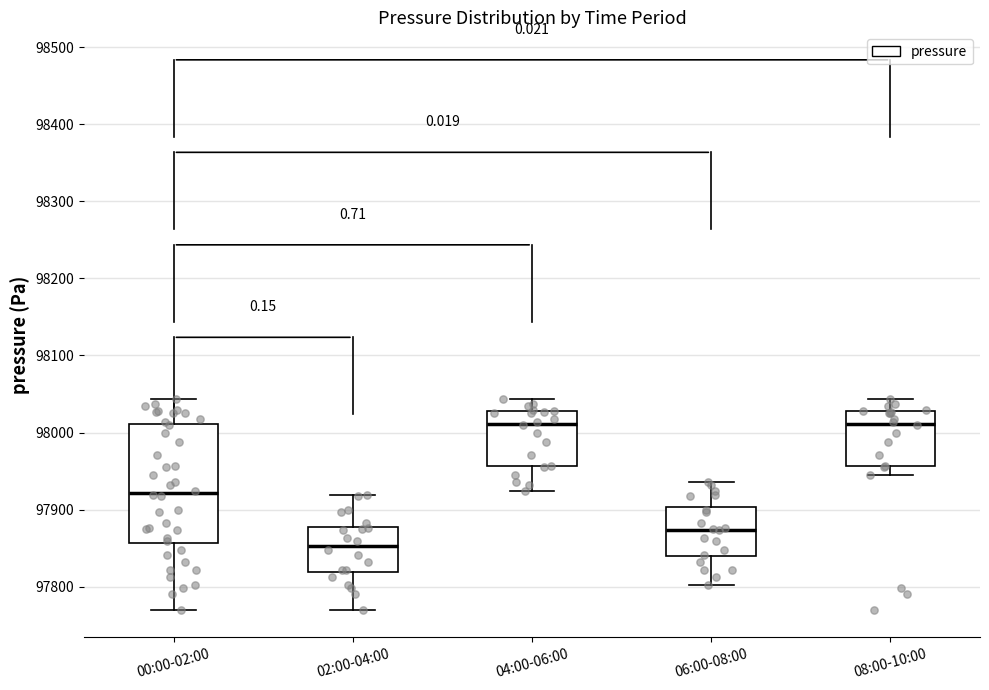

Where does the lower whisker of the box for 06:00-08:00 end on the y-axis? The values are not printed on the chart, so give them approximately, as read against the axis.

97800